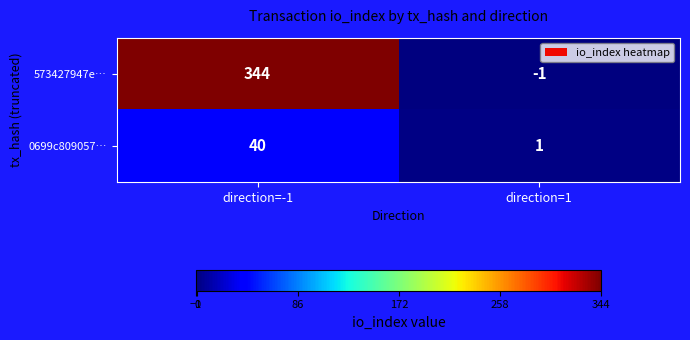

What is the smallest value displayed?

-1